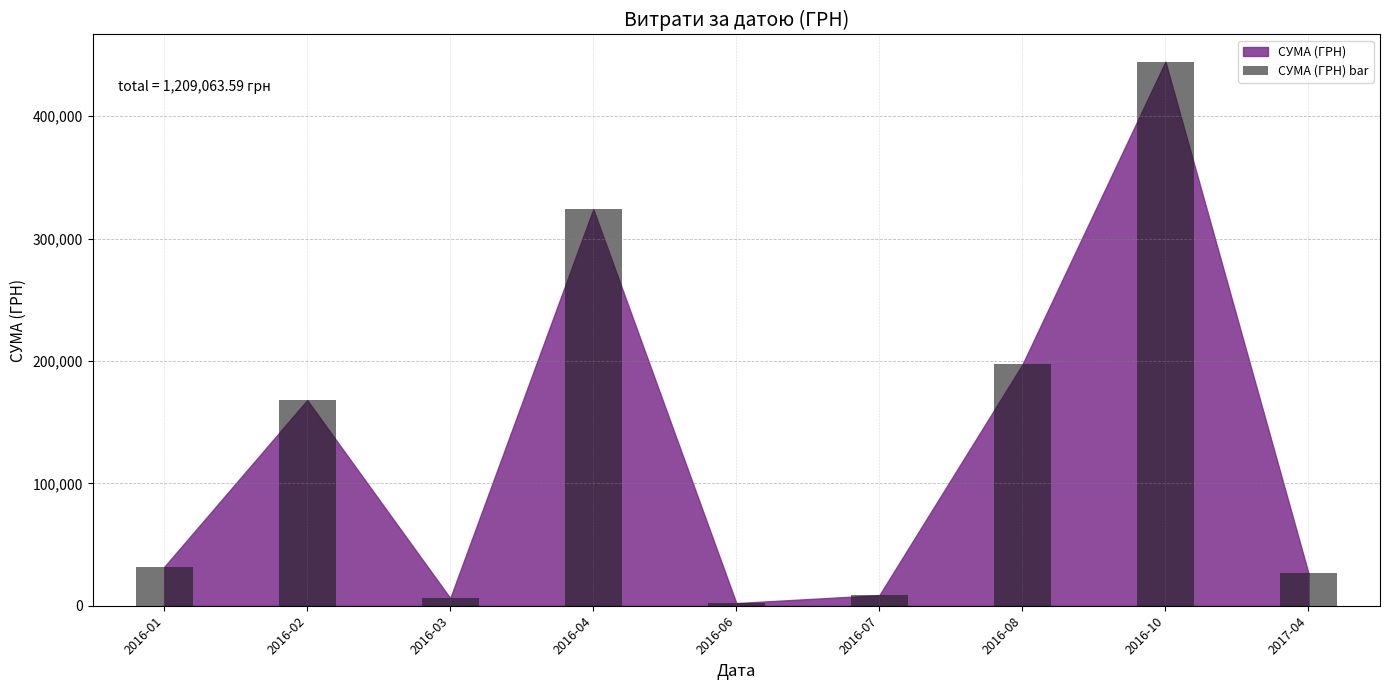

Between 2016-01 and 2016-10, which is larger?

2016-10